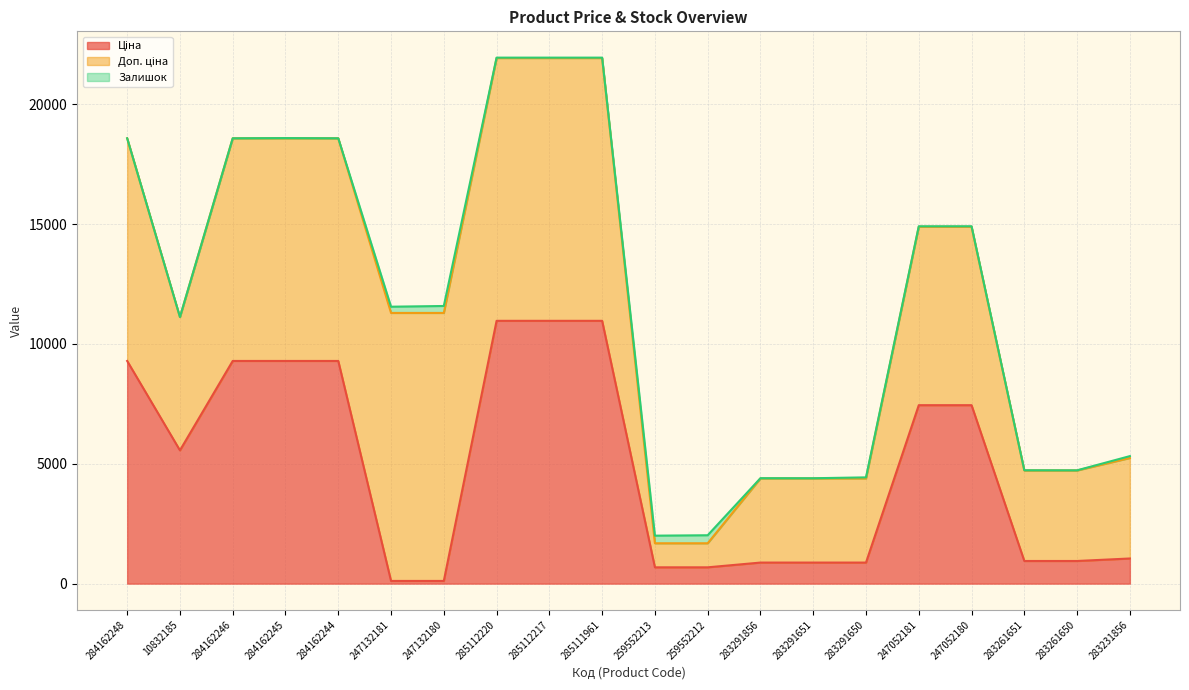

True or false: Ціна and Доп. ціна cross at least once.

False